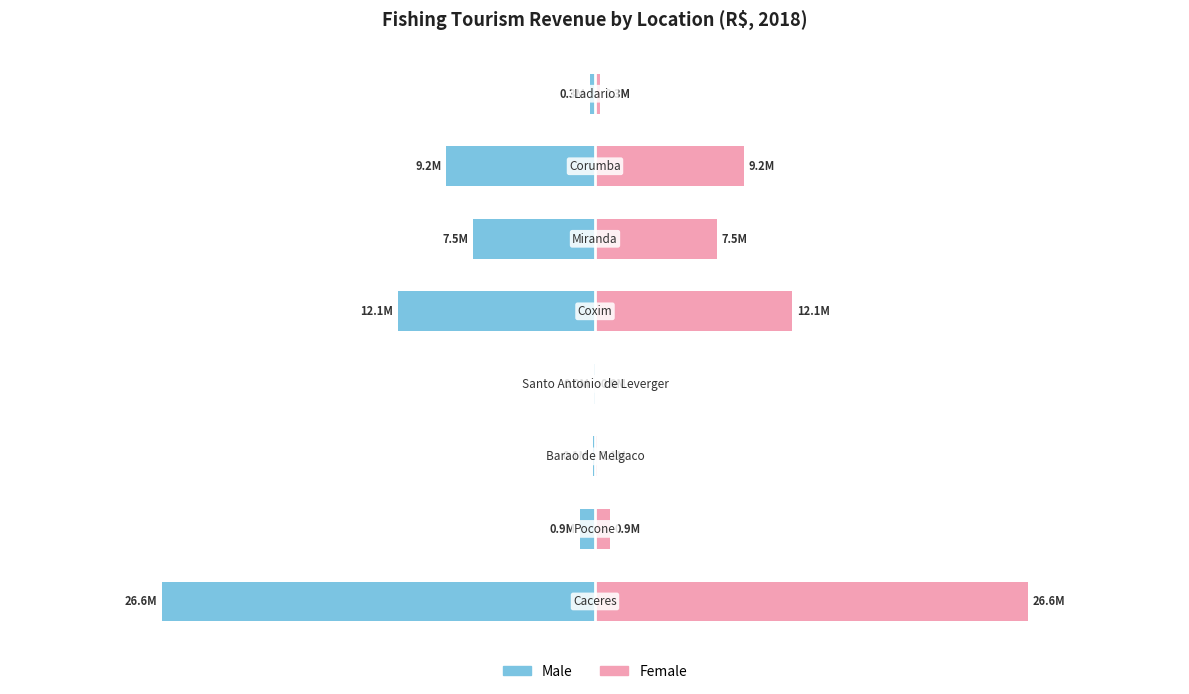

What is the sum of all Female values?

56770139